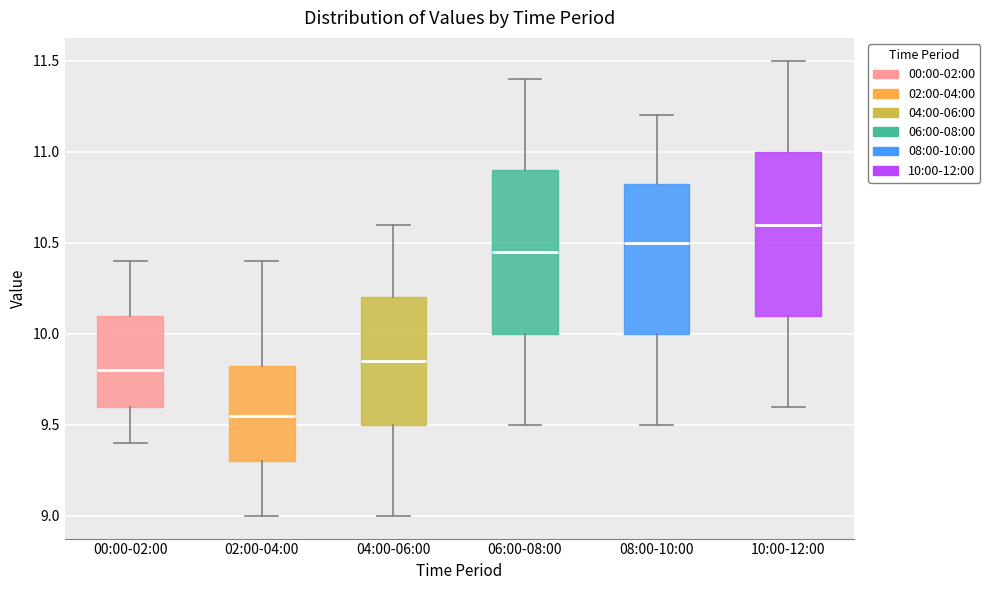

Where does the upper whisker of the box for 00:00-02:00 end on the y-axis? The values are not printed on the chart, so give them approximately, as read against the axis.

10.40